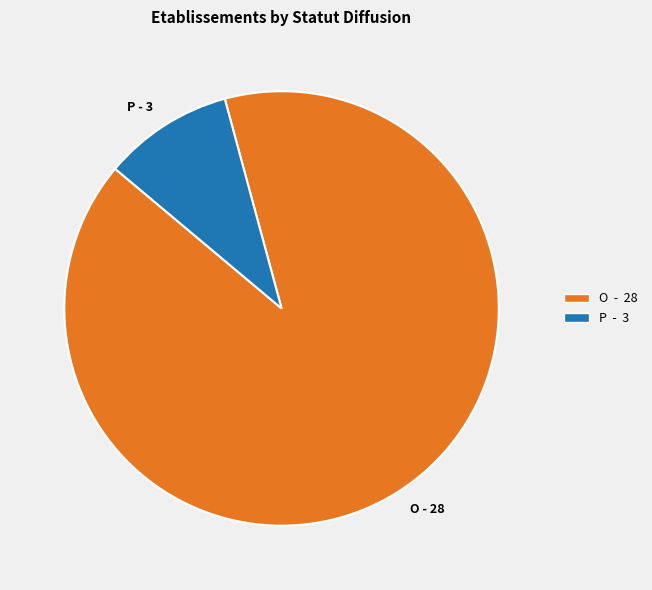

The O slice represents 90% of the pie. True or false?

True